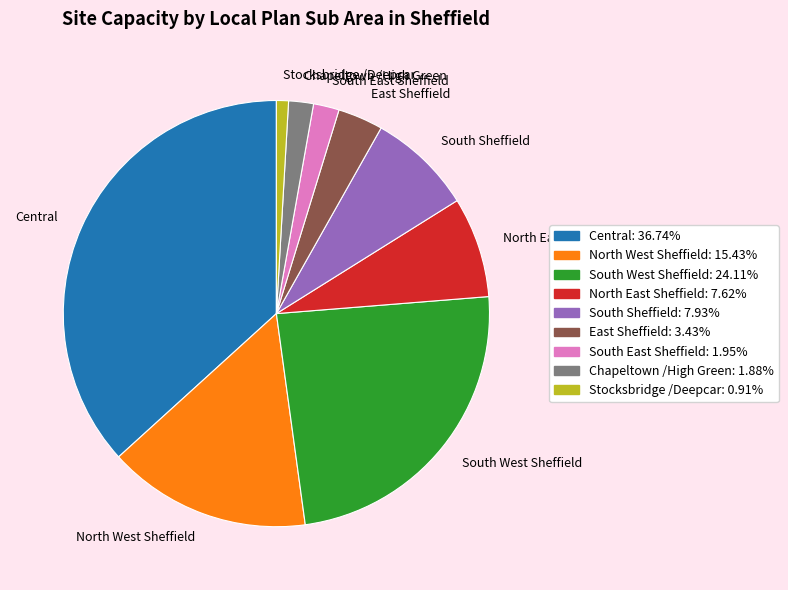

How many slices are in this pie chart?

9